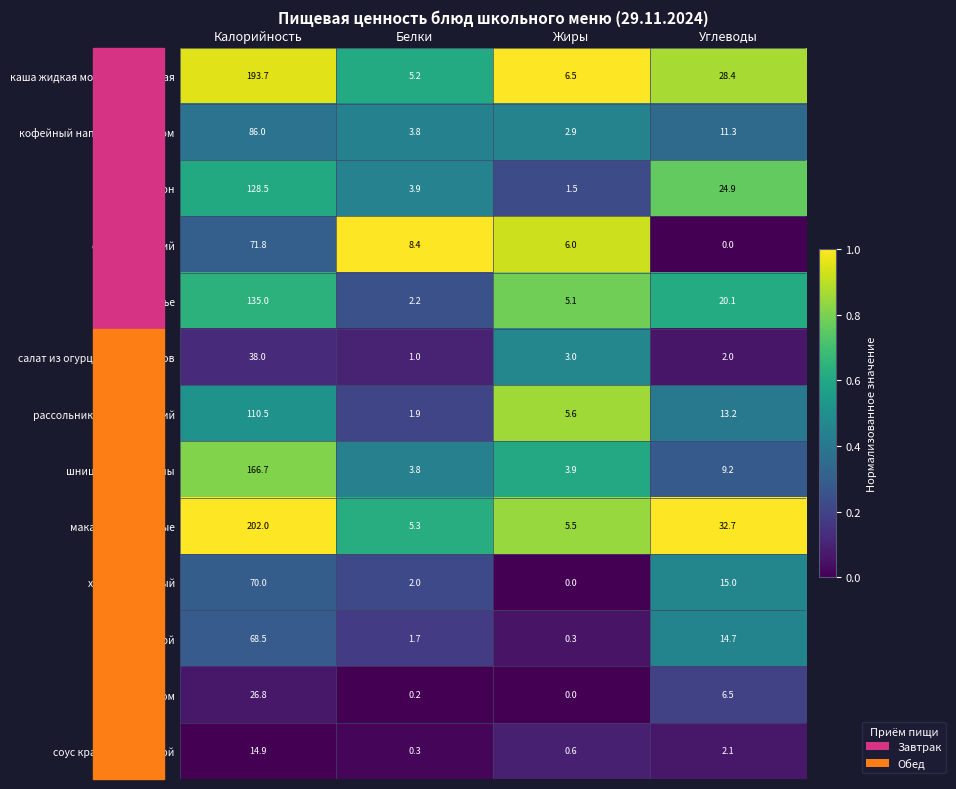

What is the minimum value for макароны отварные?

5.3